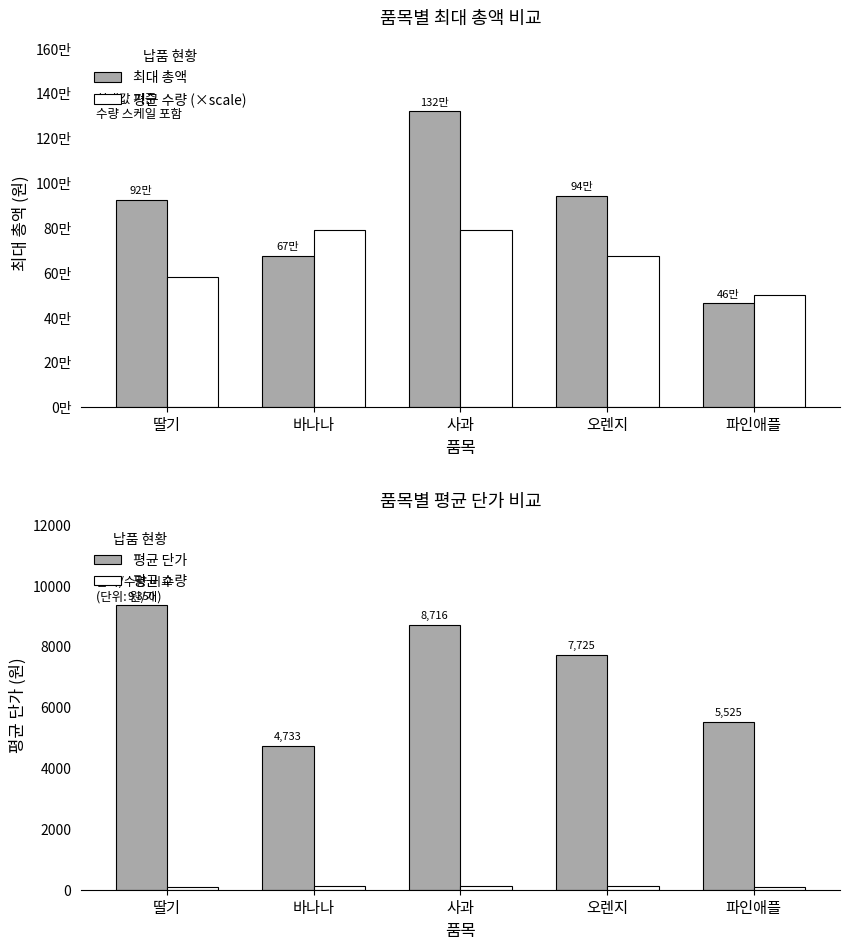

The value of 평균 단가 at 오렌지 is 7725.0. True or false?

True